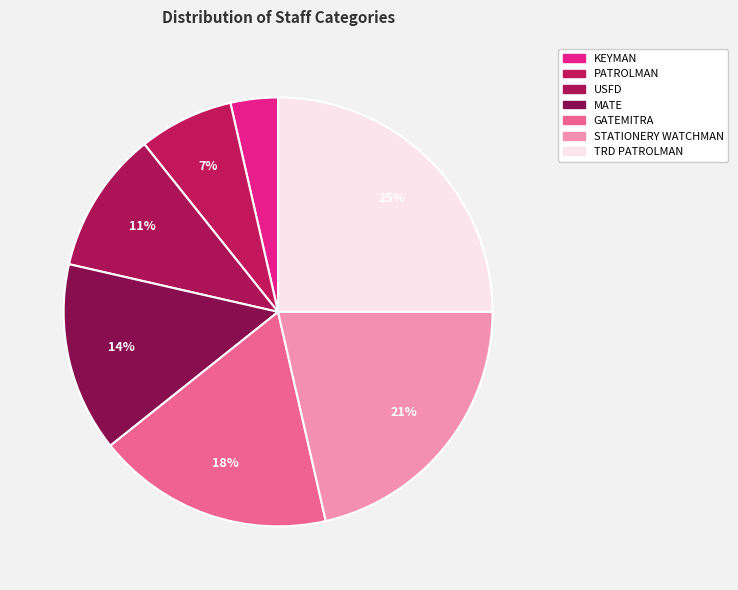

How many slices are in this pie chart?

7